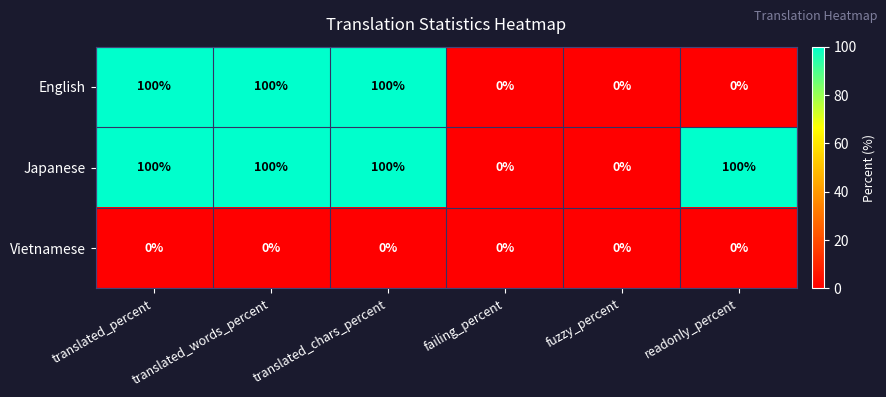

What is the total value across all series at readonly_percent?

100